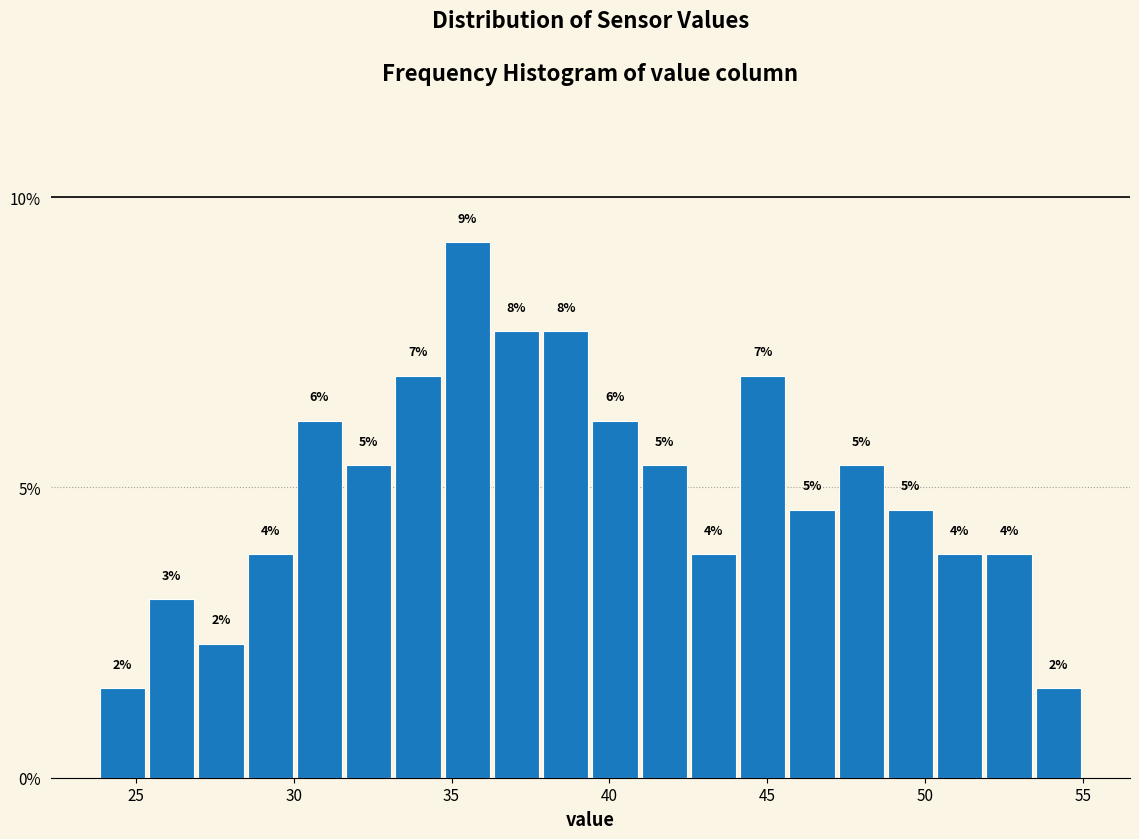

Read against the x-axis, roughly where is the centre of the tallest bar?

35.5